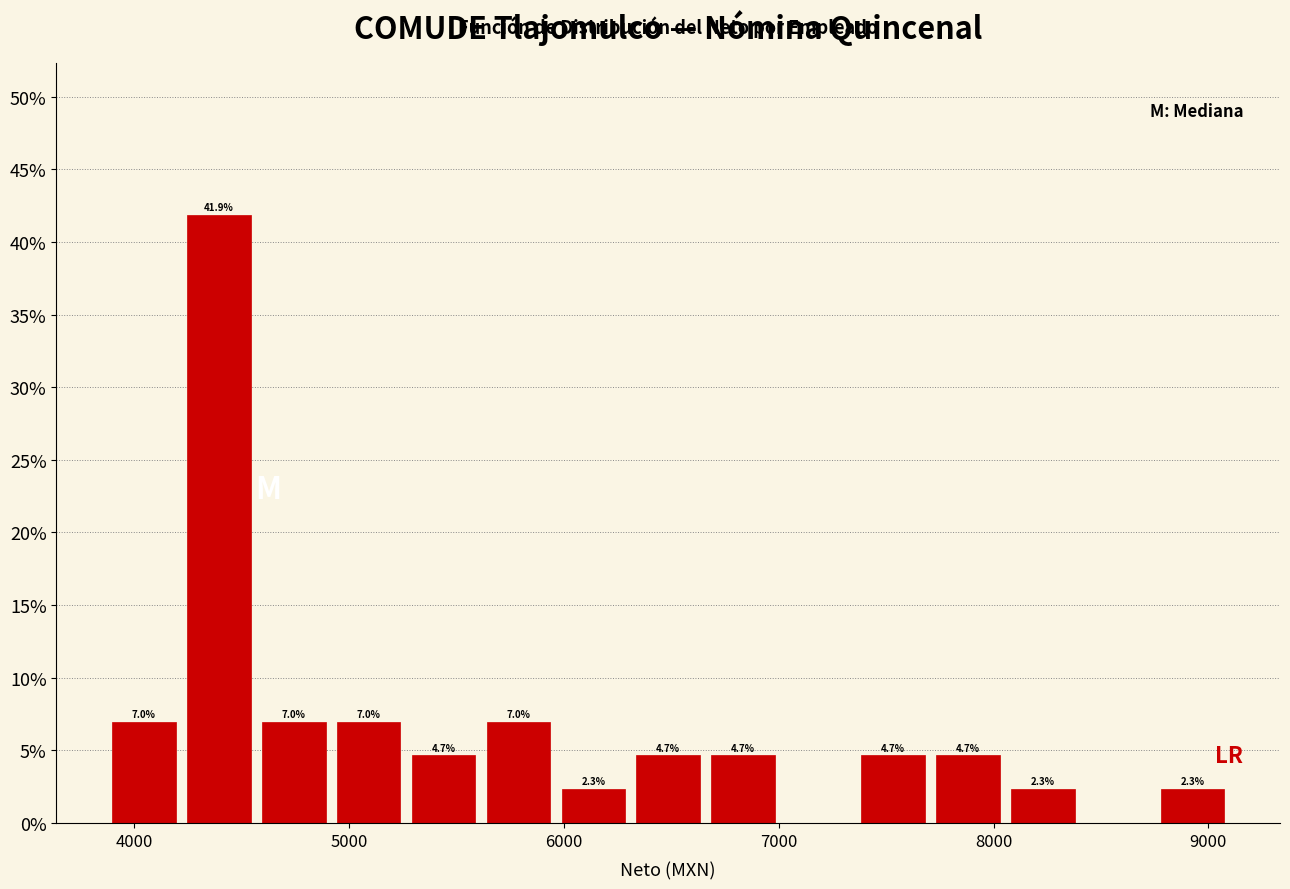

Read against the x-axis, roughly where is the centre of the tallest bar?

4400